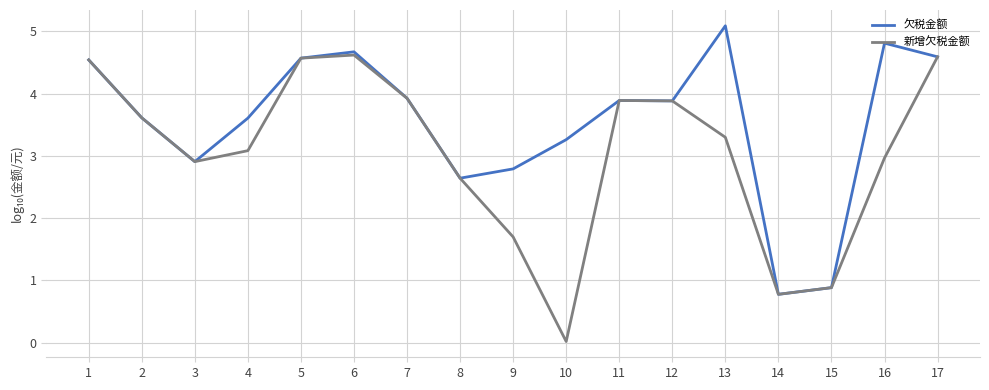

What is the total value across all series at 8?

5.3